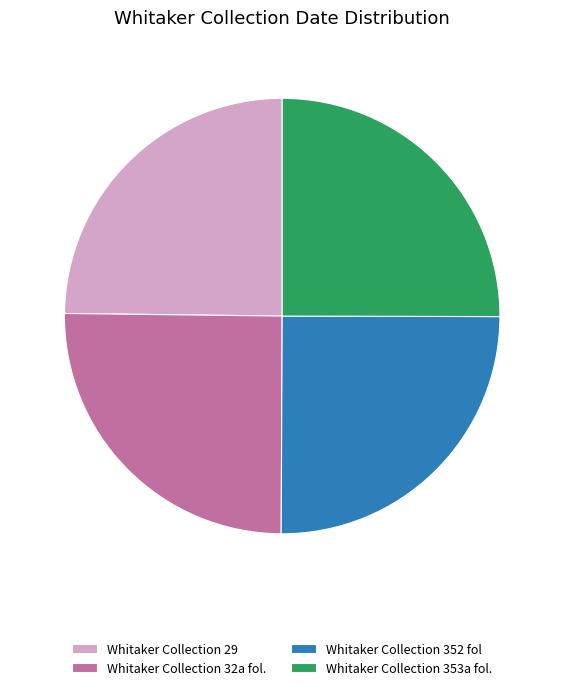

Is there any slice that represents more than half of the pie?

No